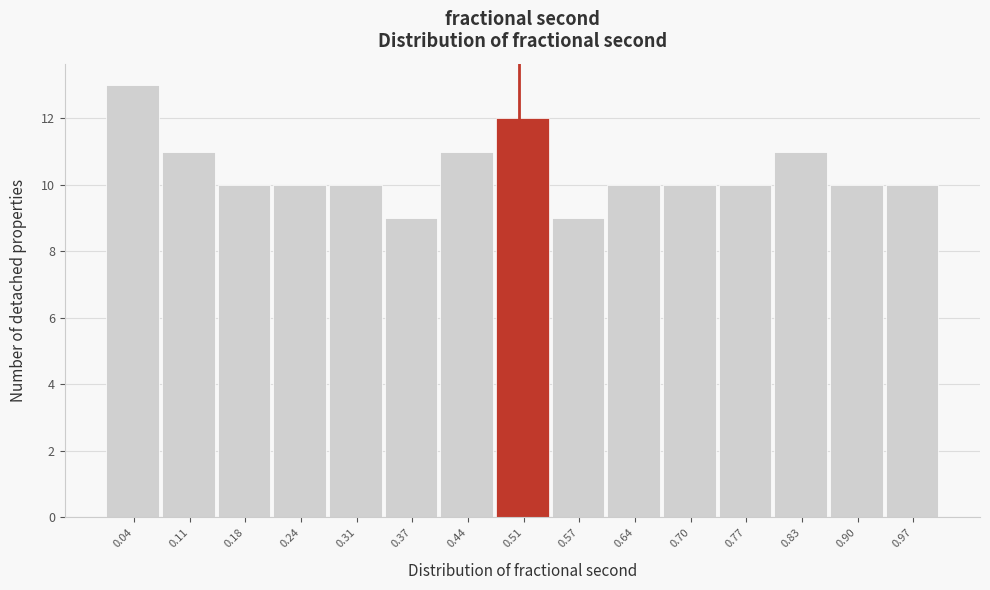

Reading left to right, list every bar in this chart as the range it spans on the x-axis followed by its height. Neither the bar edges nor the heights are printed on the chart, so give them approximately, as read against the axes.

0.01 to 0.08: 13
0.08 to 0.14: 11
0.14 to 0.21: 10
0.21 to 0.27: 10
0.27 to 0.34: 10
0.34 to 0.41: 9
0.41 to 0.47: 11
0.47 to 0.54: 12
0.54 to 0.60: 9
0.60 to 0.67: 10
0.67 to 0.74: 10
0.74 to 0.80: 10
0.80 to 0.87: 11
0.87 to 0.93: 10
0.93 to 1.00: 10